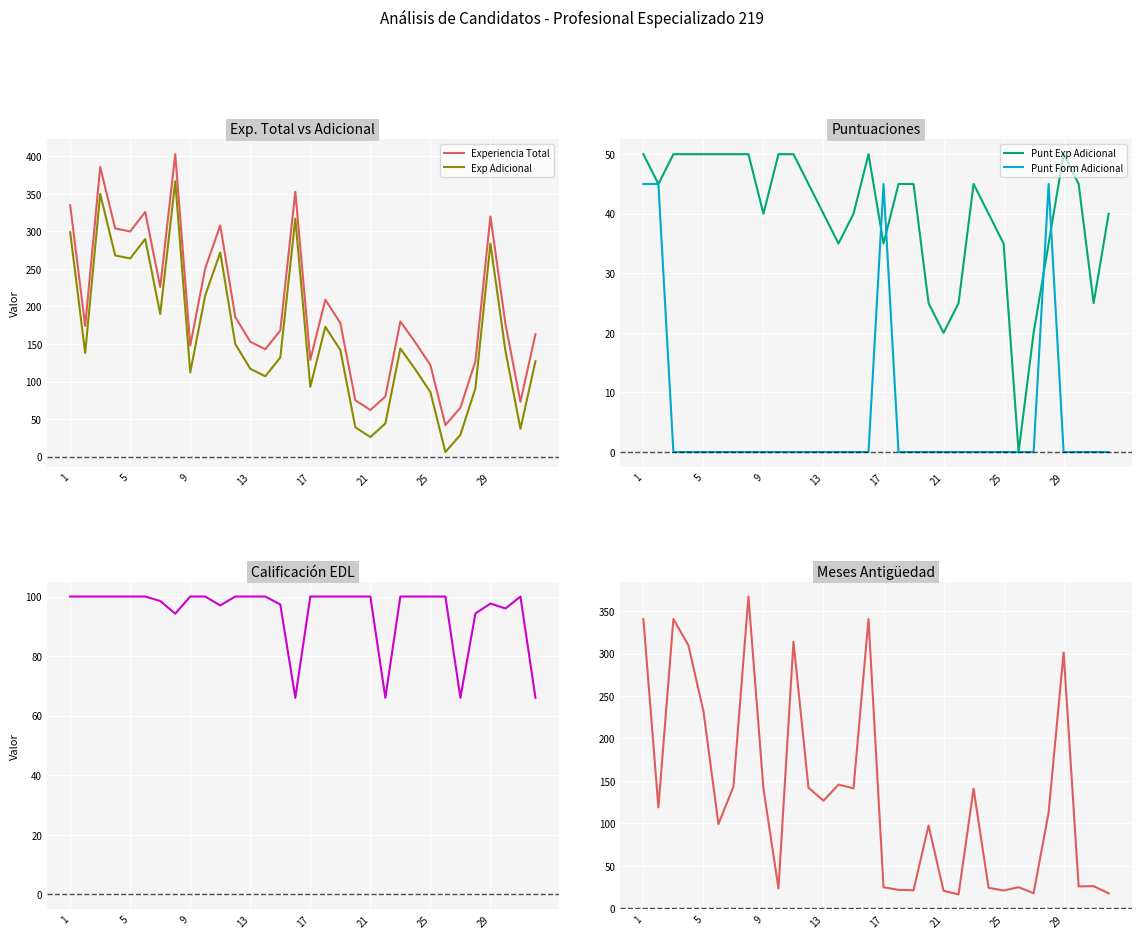

How many values in the Exp Adicional series are below 141?

16